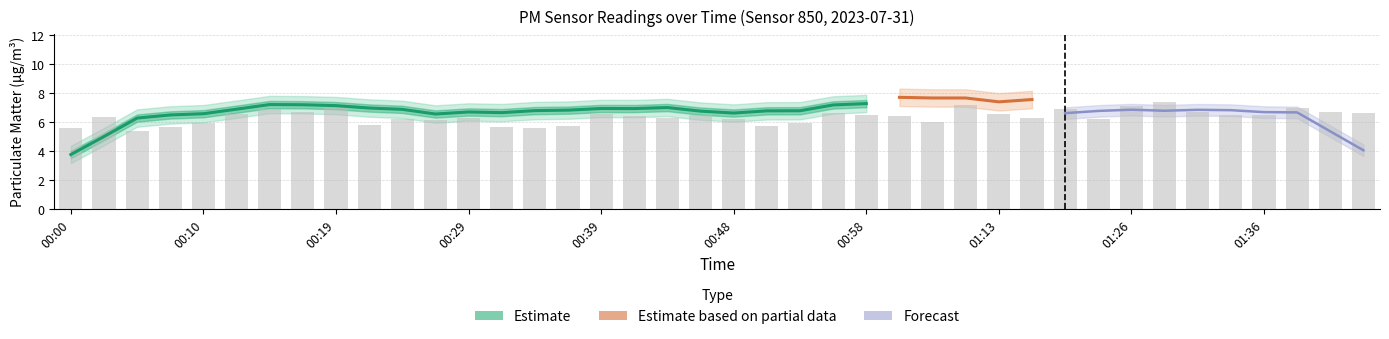

What is the approximate value at 01:41?

6.7